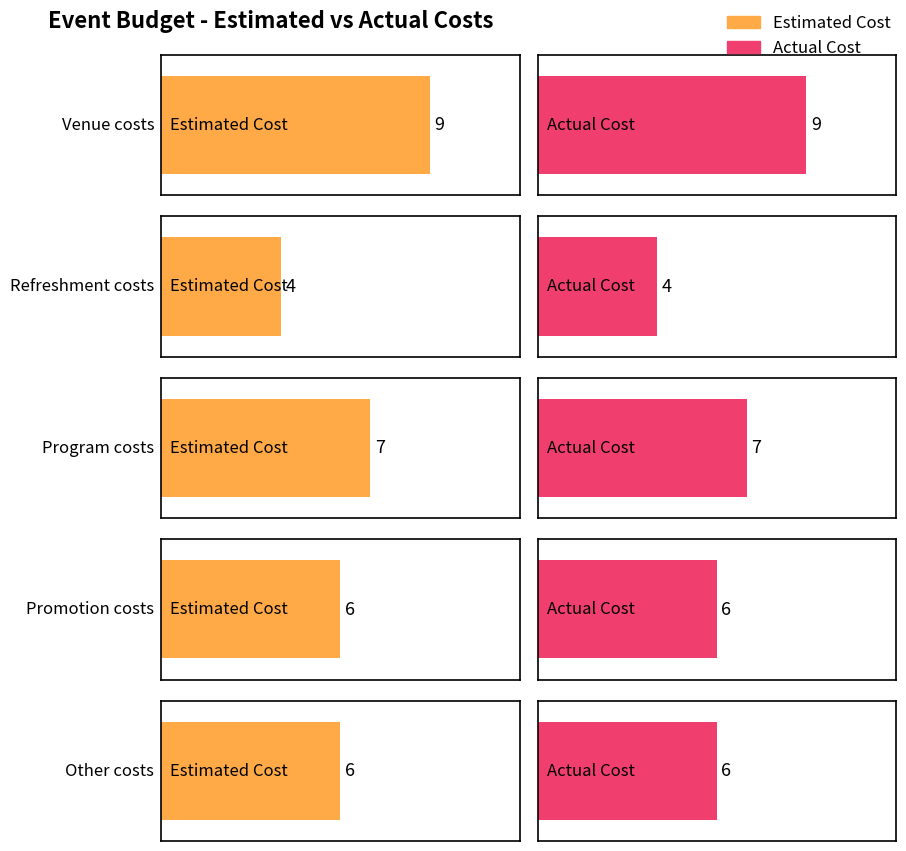

At Promotion costs, list the series in order from largest to smallest.

Estimated Cost, Actual Cost